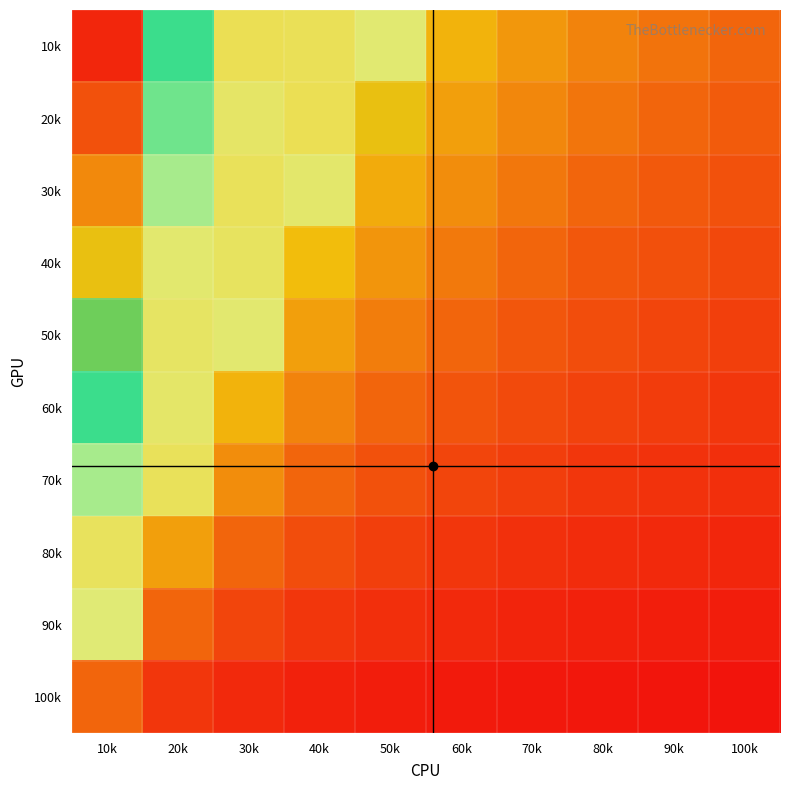

How many distinct data groups are displayed?

10